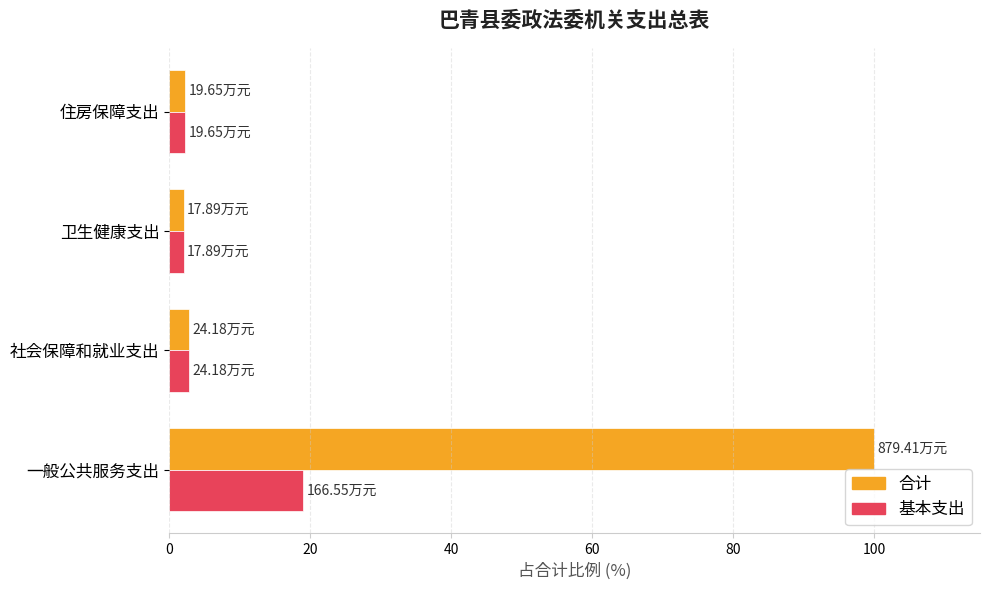

Rank the series by their maximum value, from highest to lowest.

合计, 基本支出